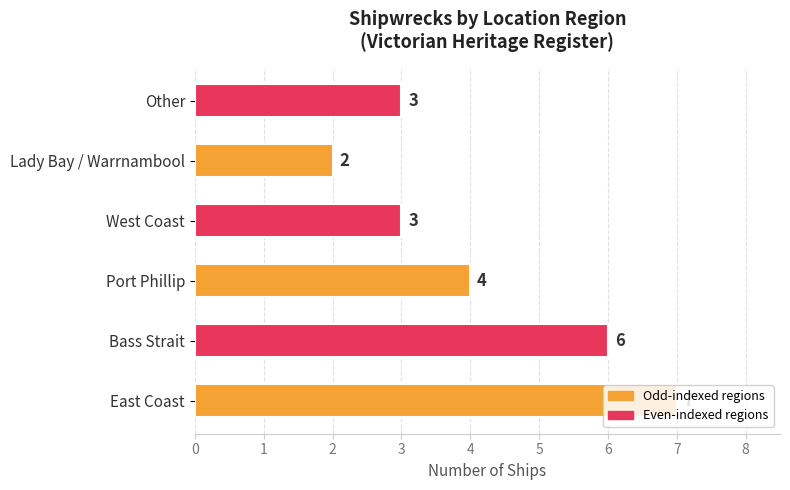

Which category has the highest value across all series?

East Coast